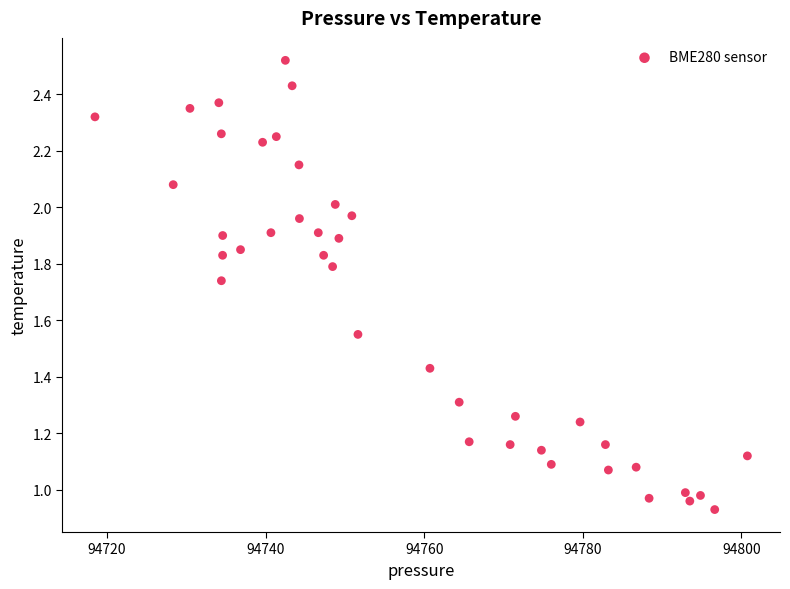

What is the range of X values (max minus min)?

82.3